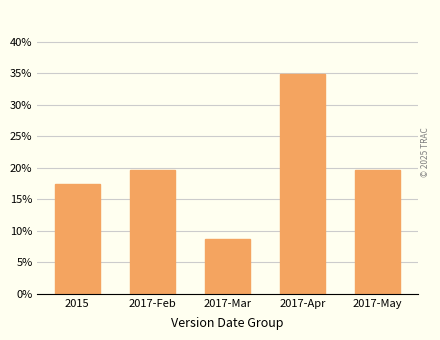

True or false: the data shows 0.1 at 2017-Feb.

False